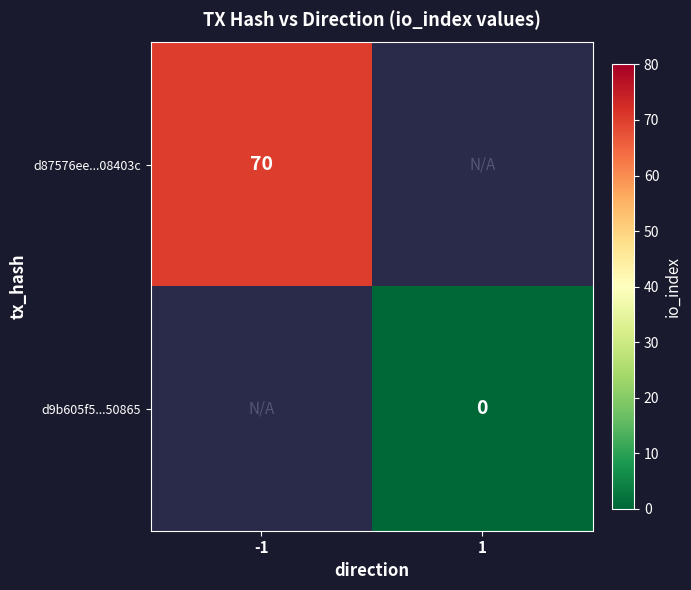

How many series are shown in this chart?

2